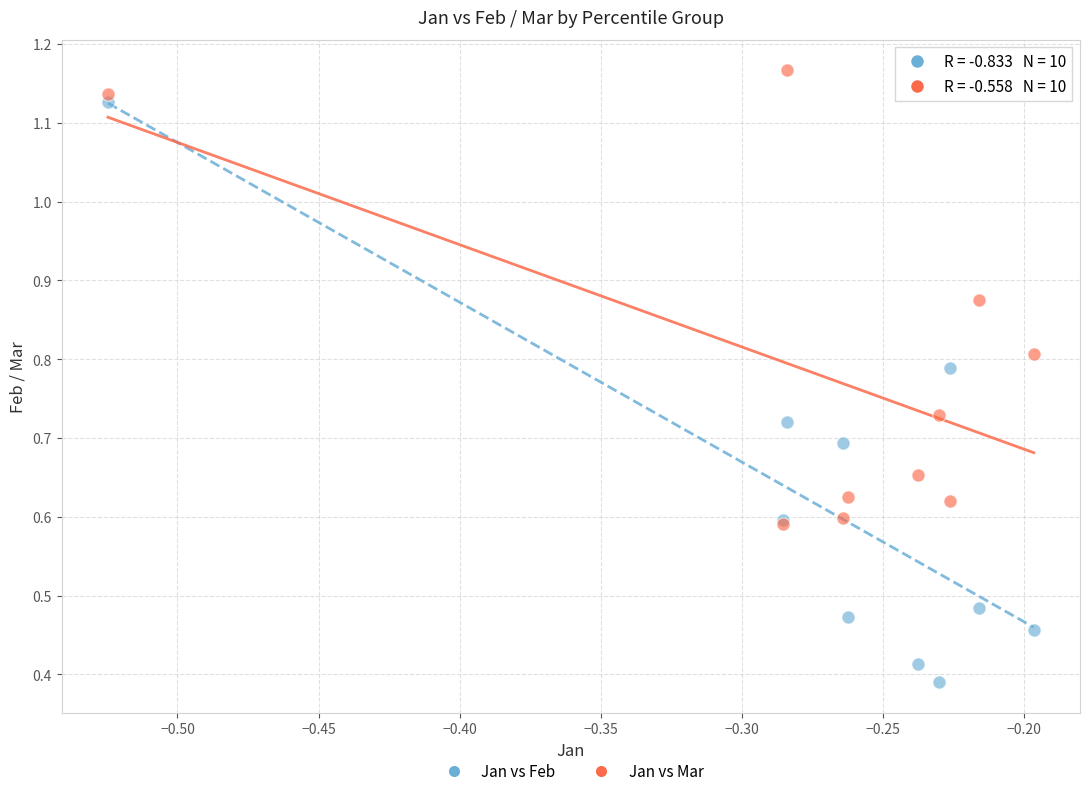

What are all the series names shown in the legend?

Jan vs Feb, Jan vs Mar